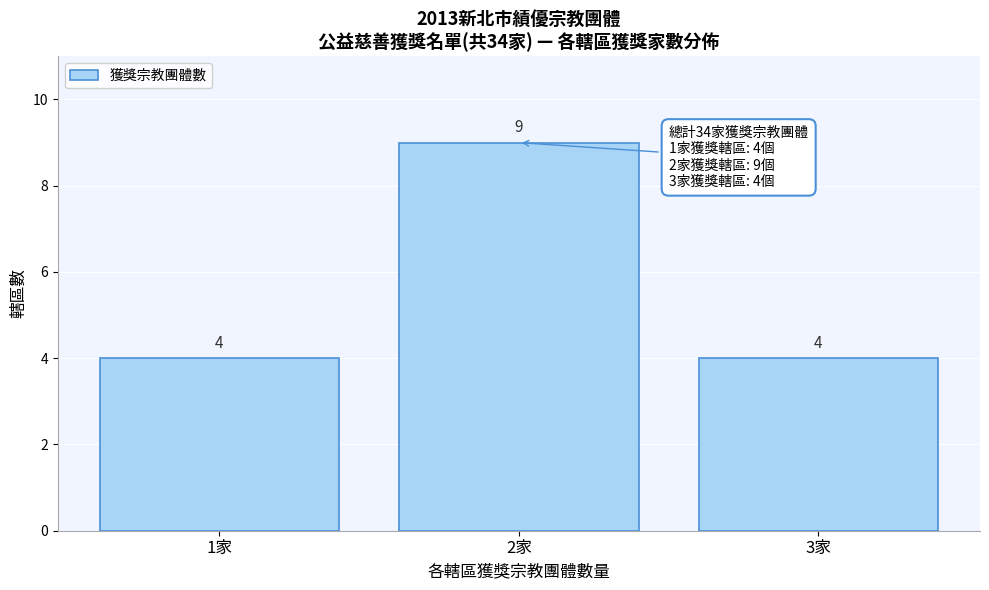

Reading right to left, what are all the values shown in this chart?

4	9	4